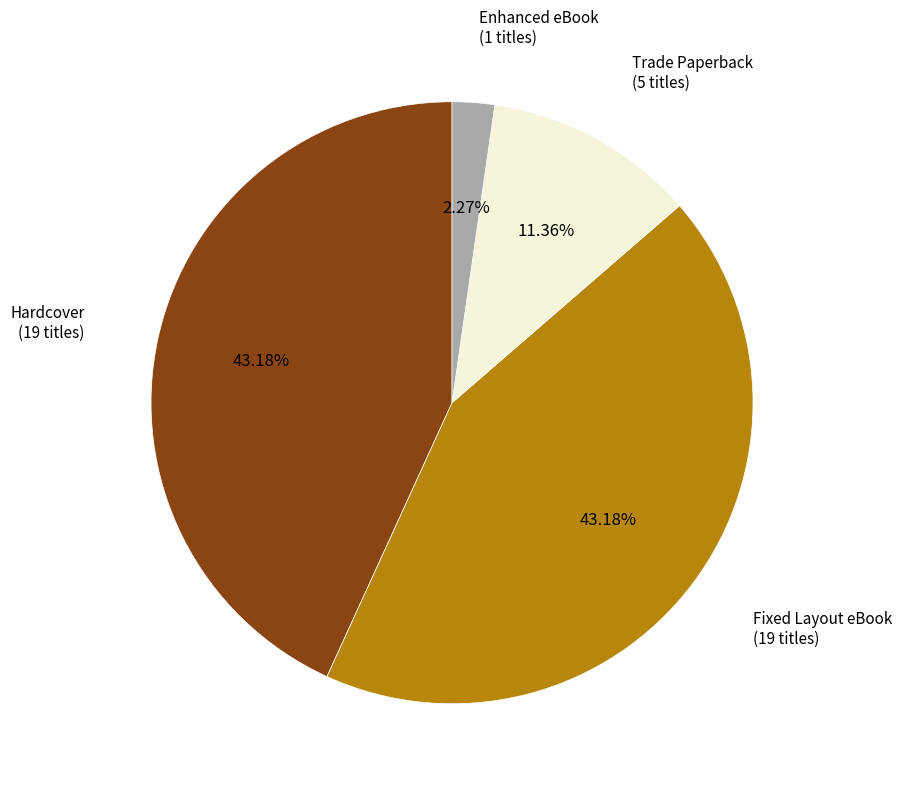

Does any single category account for the majority?

No